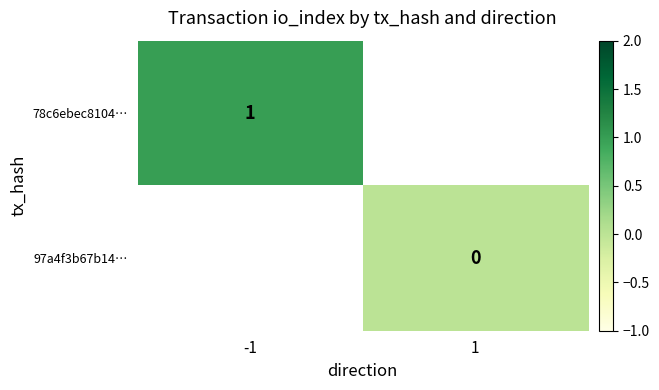

True or false: 78c6ebec8104… has a value of 2 at -1.

False